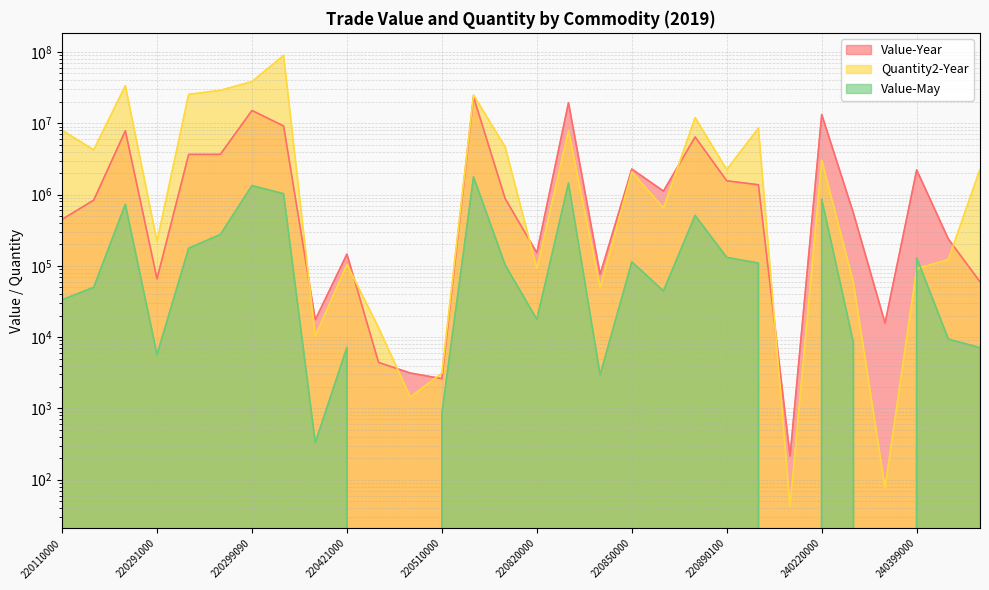

Reading right to left, transcribe all the data shown in this chart.

Value-Year: 240130000=59922	240120000=238465	240399000=2218052	240391000=15789	240319000=553202	240220000=13288894	240210000=215	220890900=1373889	220890100=1560092	220870000=6440115	220860000=1119166	220850000=2283189	220840000=76191	220830000=19450914	220820000=152776	220600900=875526	220600200=23412129	220510000=2614	220430000=3139	220422000=4418	220421000=146295	220410000=17536	220300000=9165267	220299090=15130089	220299020=3667698	220299010=3664864	220291000=65812	220210000=7862222	220190000=836023	220110000=448471
Quantity2-Year: 240130000=2262260	240120000=122709	240399000=91301	240391000=77	240319000=58642	240220000=3039345	240210000=43	220890900=8553776	220890100=2241695	220870000=12012209	220860000=646563	220850000=2080539	220840000=49716	220830000=7869821	220820000=91430	220600900=4670799	220600200=24928033	220510000=3122	220430000=1448	220422000=13600	220421000=104690	220410000=10331	220300000=89705344	220299090=38434863	220299020=29002019	220299010=25434709	220291000=220795	220210000=33654355	220190000=4243494	220110000=7985859
Value-May: 240130000=7112	240120000=9397	240399000=129996	240391000=0	240319000=8423	240220000=863239	240210000=0	220890900=109418	220890100=131457	220870000=509777	220860000=44555	220850000=113873	220840000=2964	220830000=1454389	220820000=17745	220600900=102798	220600200=1769896	220510000=856	220430000=0	220422000=0	220421000=7187	220410000=332	220300000=1028766	220299090=1334288	220299020=275054	220299010=176713	220291000=5694	220210000=731515	220190000=50028	220110000=33395